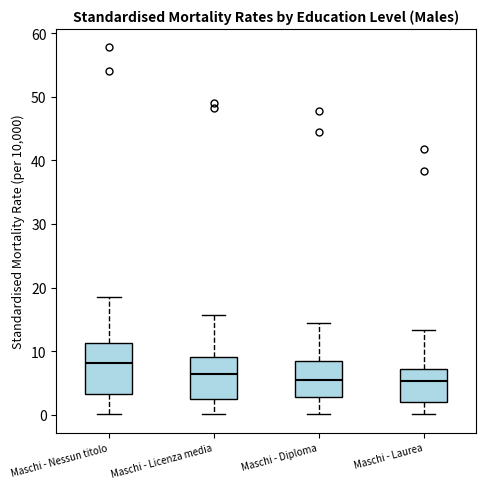

Which box is the tallest, from its lower edge to its upper edge?

Maschi - Nessun titolo